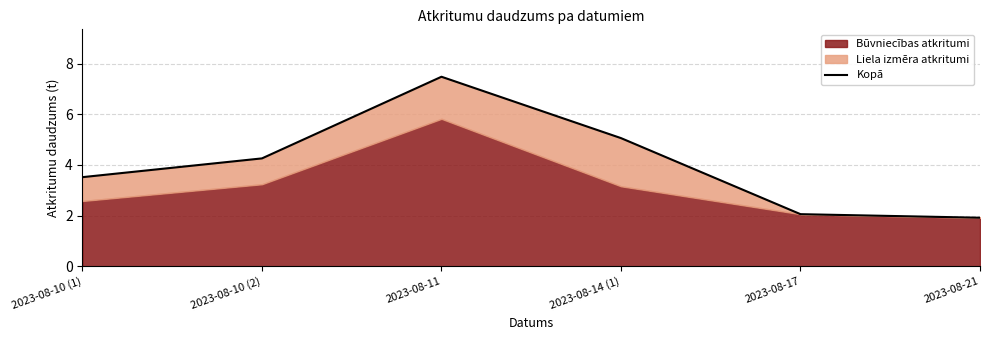

Rank the categories by value from lowest to highest.

2023-08-21, 2023-08-17, 2023-08-10 (1), 2023-08-10 (2), 2023-08-14 (1), 2023-08-11